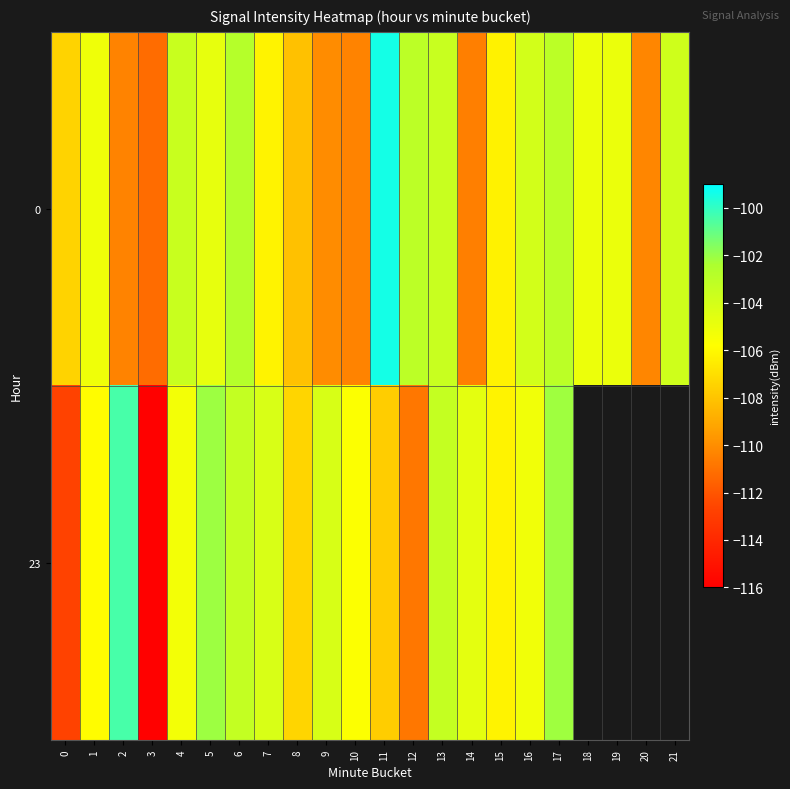

List the series in order of their peak value, highest first.

row_0, row_1